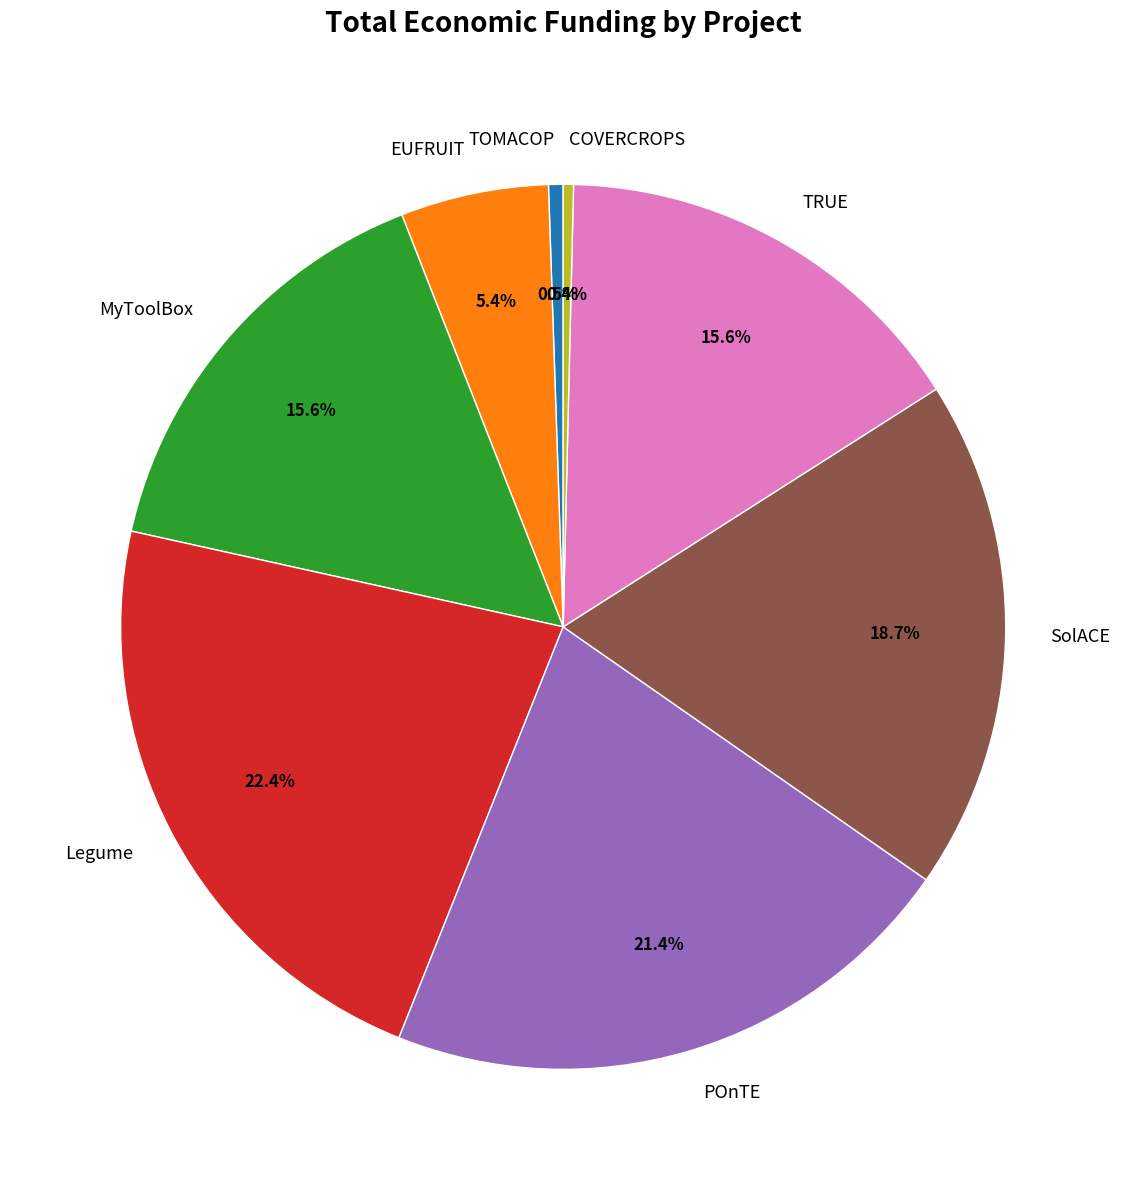

Combined, what portion of the pie is TRUE and SolACE?

34.3%